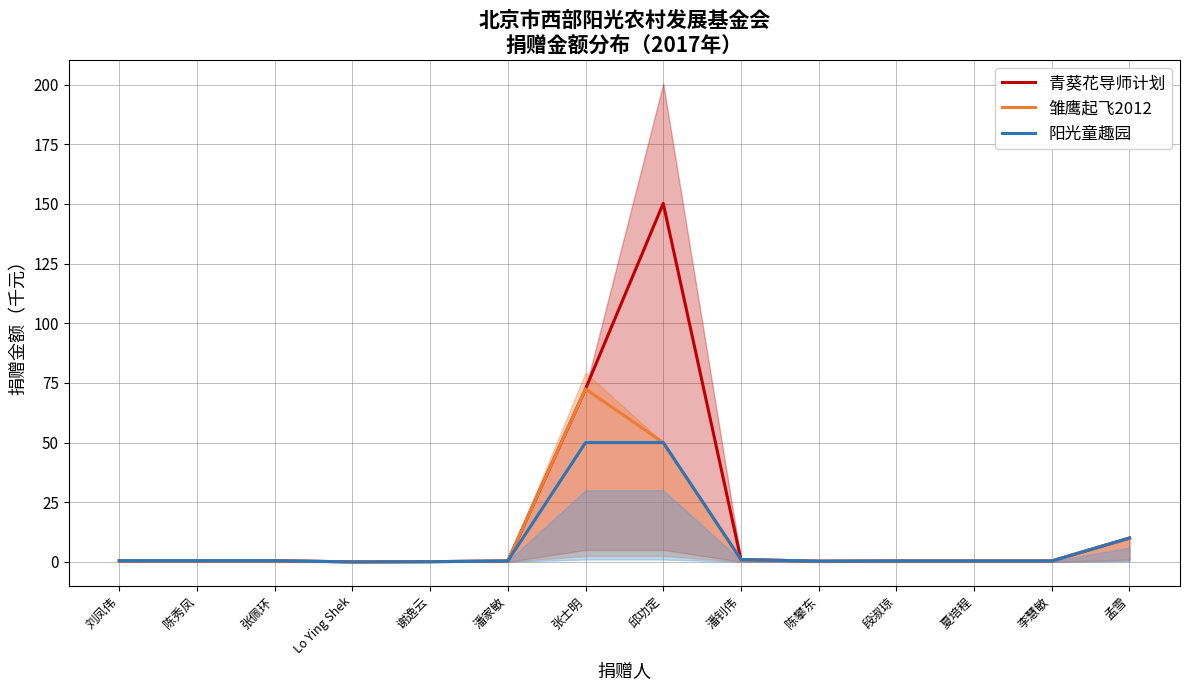

At which label does 雏鹰起飞2012 reach its minimum?

Lo Ying Shek